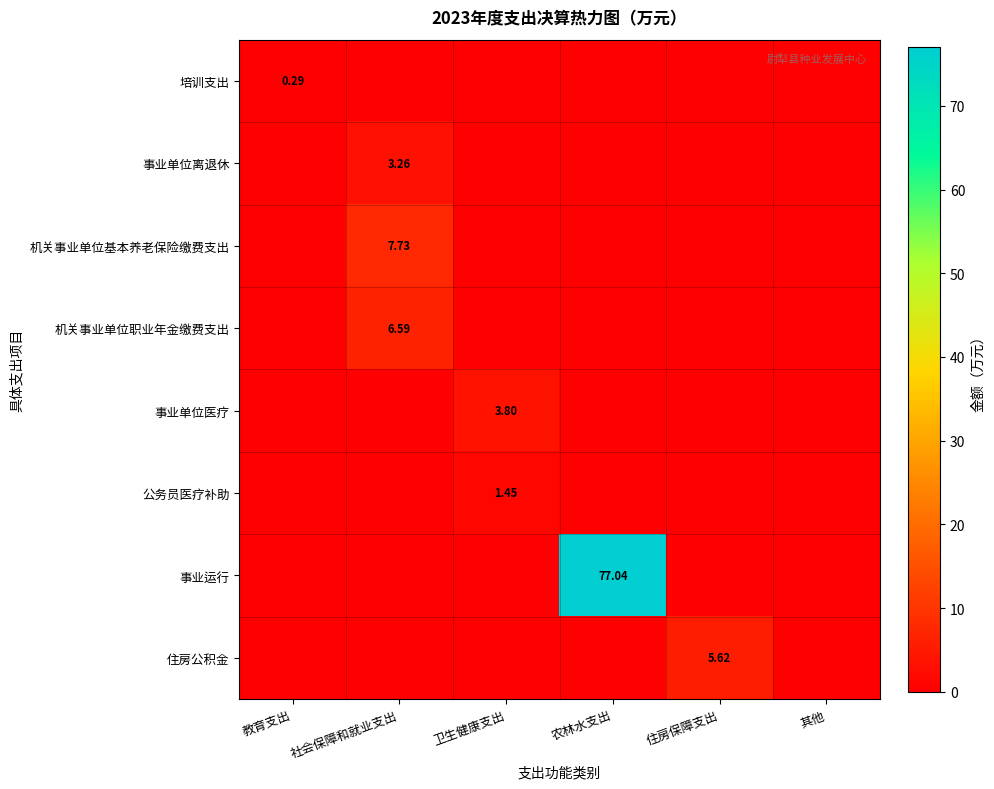

Is it true that 培训支出 equals 0.4 at 教育支出?

False